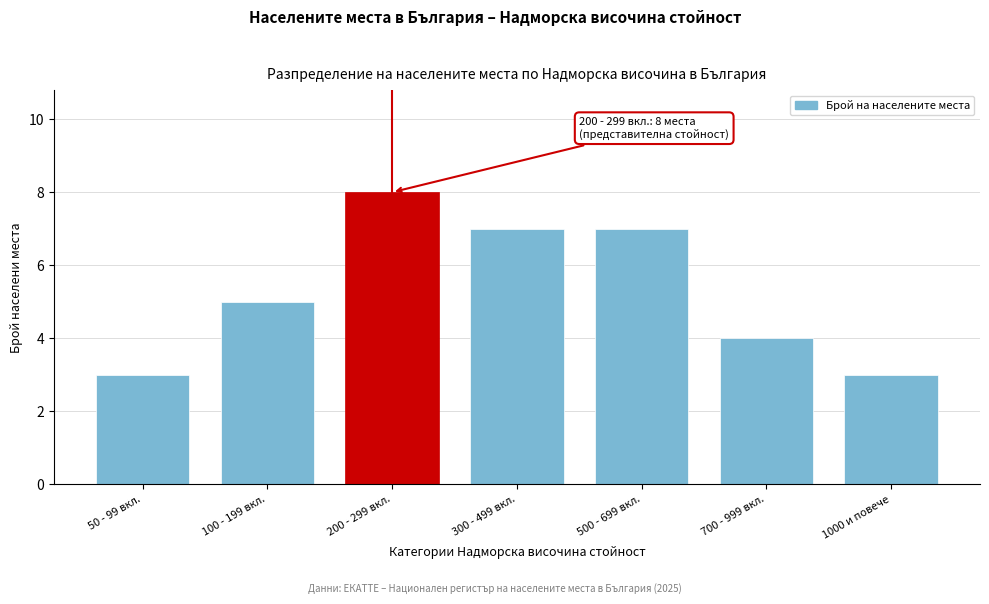

Reading left to right, what are all the values shown in this chart?

50 - 99 вкл.=3	100 - 199 вкл.=5	200 - 299 вкл.=8	300 - 499 вкл.=7	500 - 699 вкл.=7	700 - 999 вкл.=4	1000 и повече=3